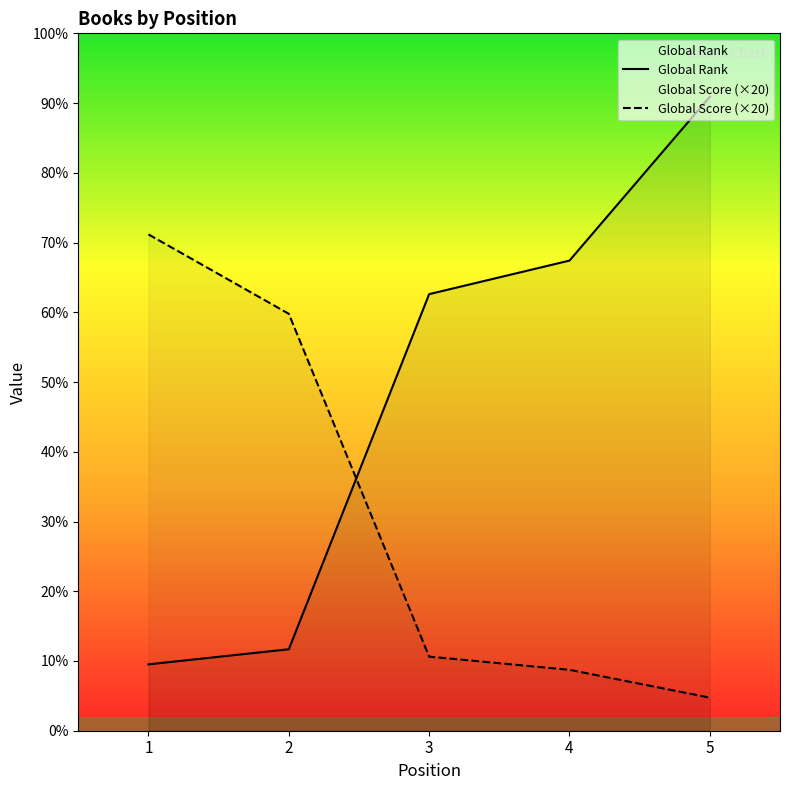

What is the sum of all Global Rank values?

25515